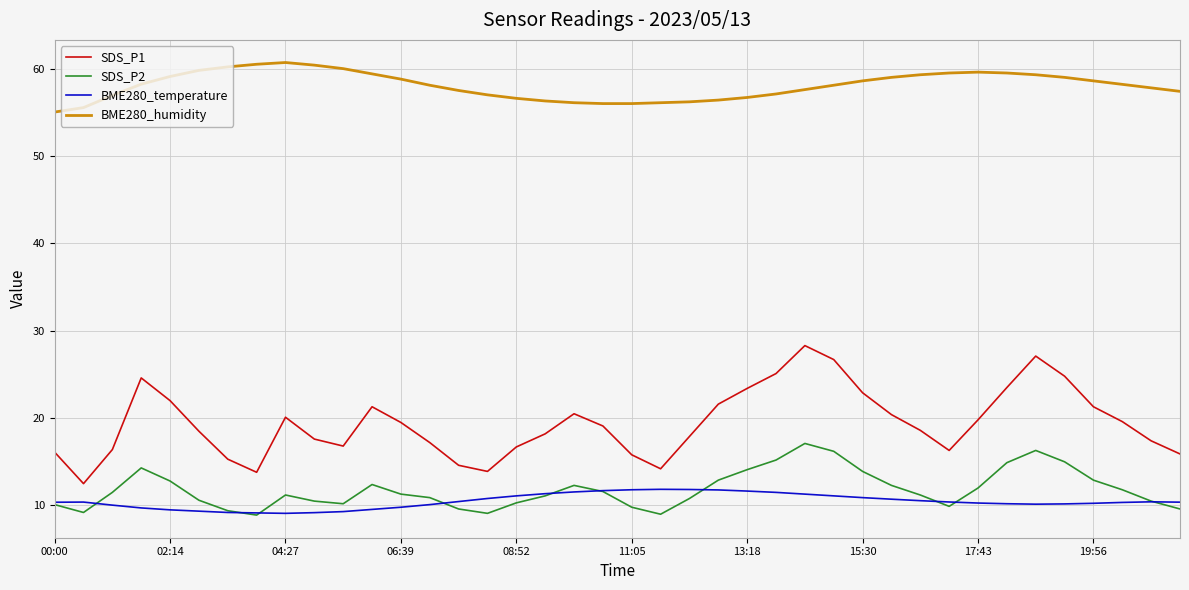

Which series has the largest range (max minus min)?

SDS_P1